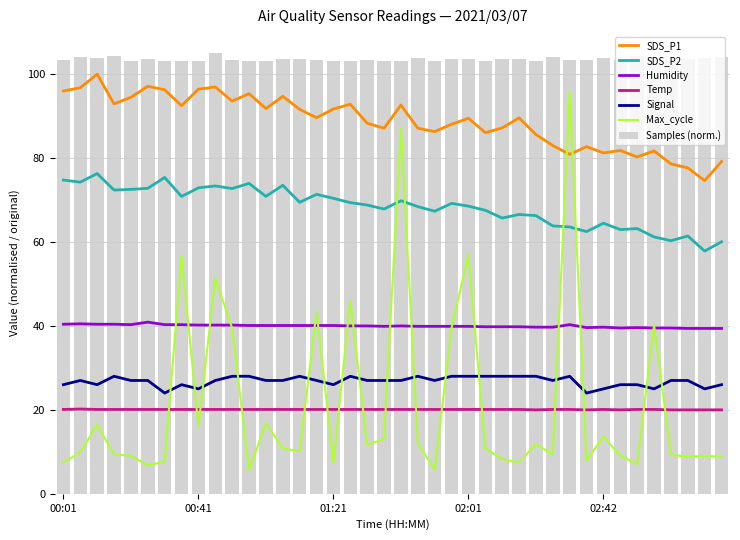

At which category is the sum across all series the highest?

01:41